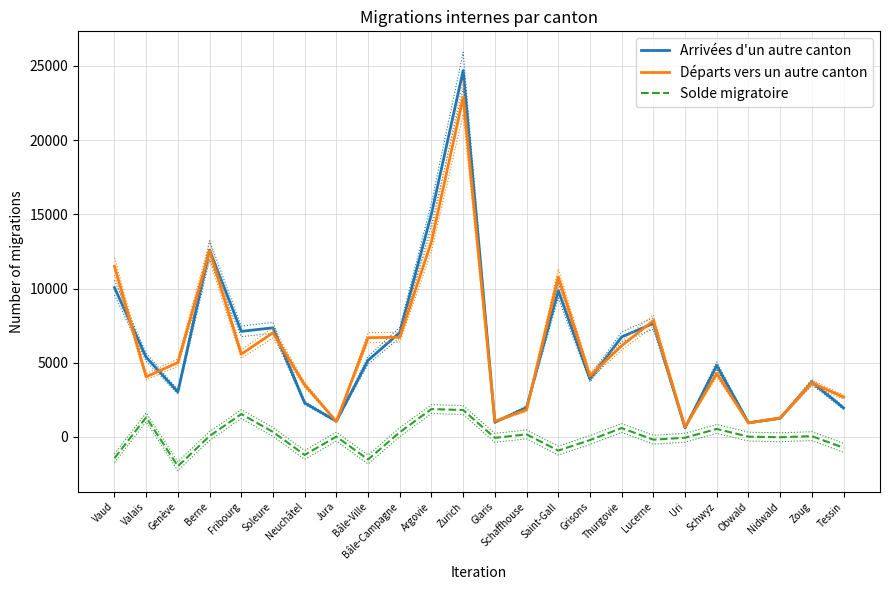

What is the maximum value for Arrivées d'un autre canton?

24690